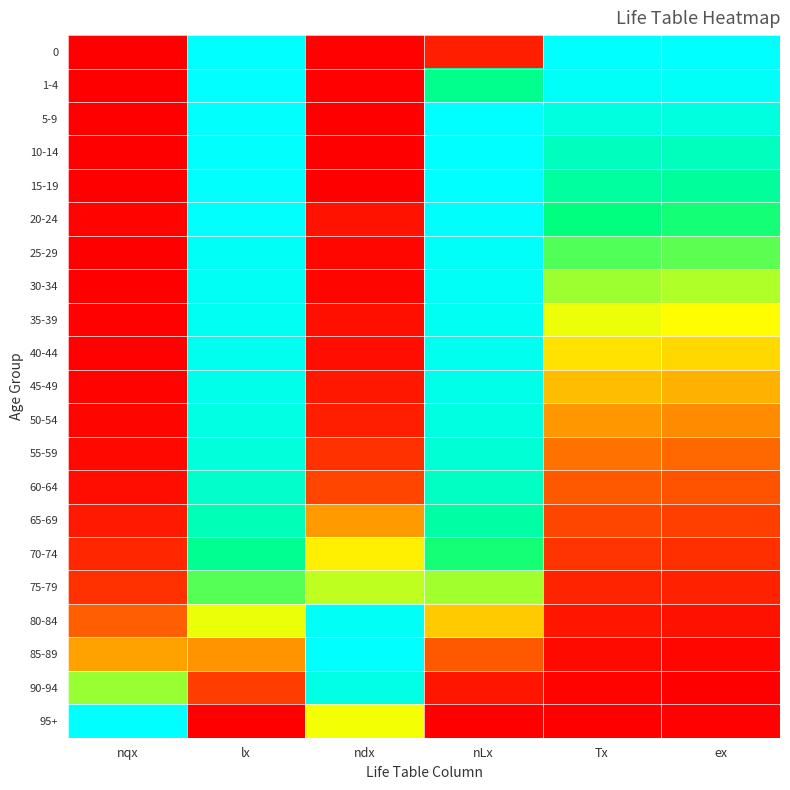

What is the spread (max minus min) of values at Tx?

1.0